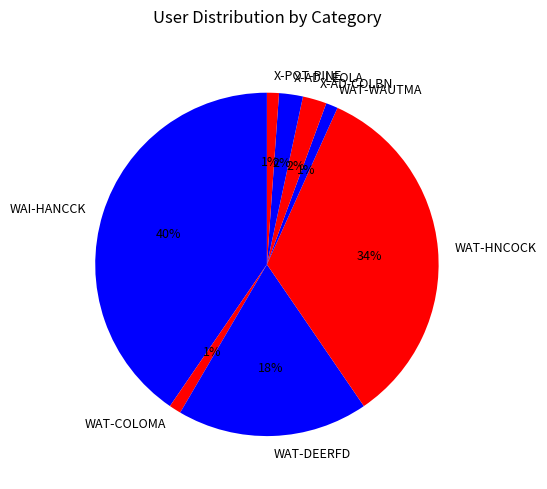

Which slice is the largest?

WAI-HANCCK